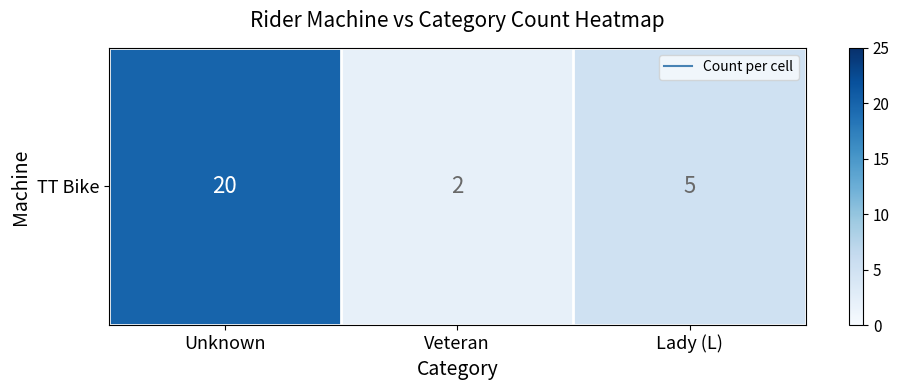

What is the sum of all values?

27